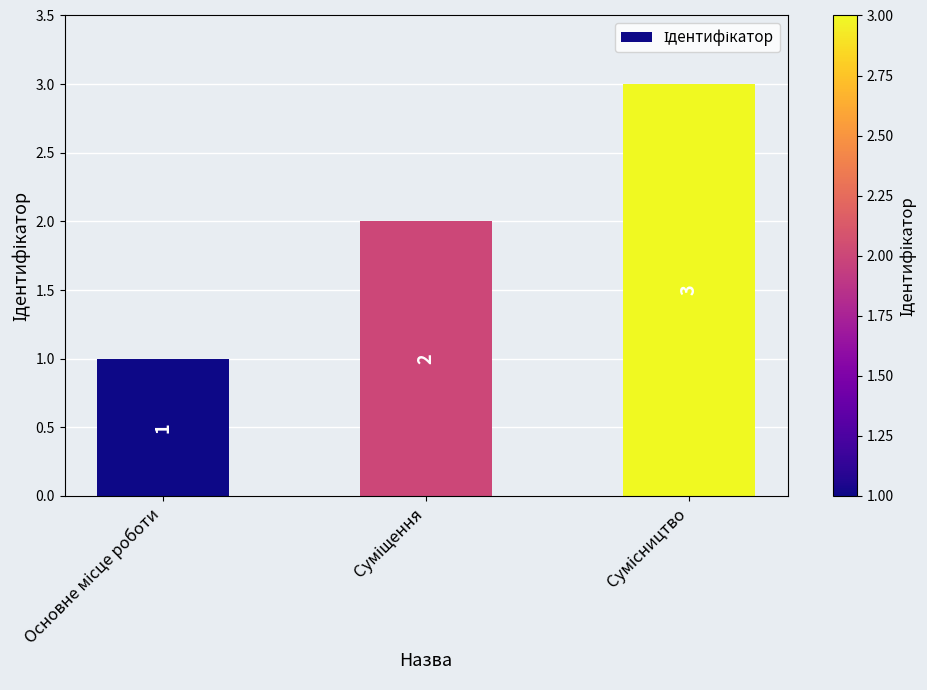

What is the sum of all values?

6